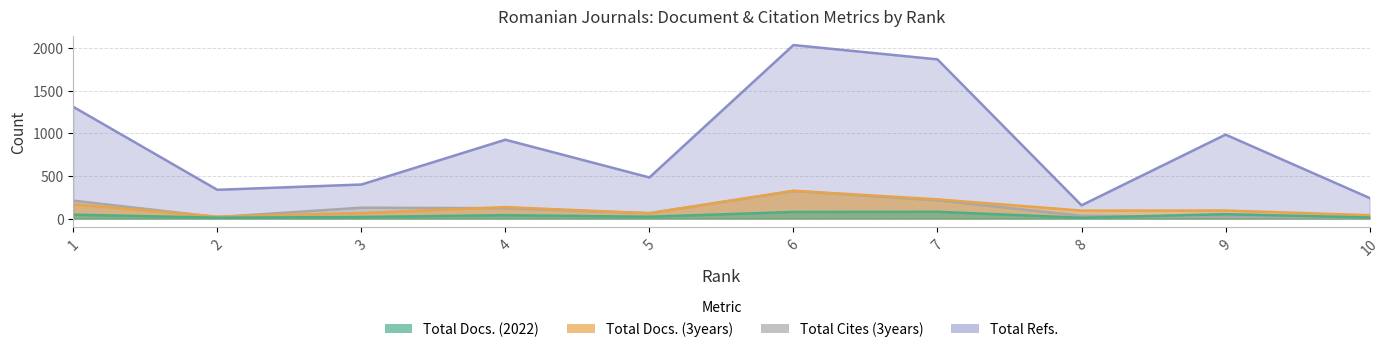

Which series has the largest range (max minus min)?

Total Refs.